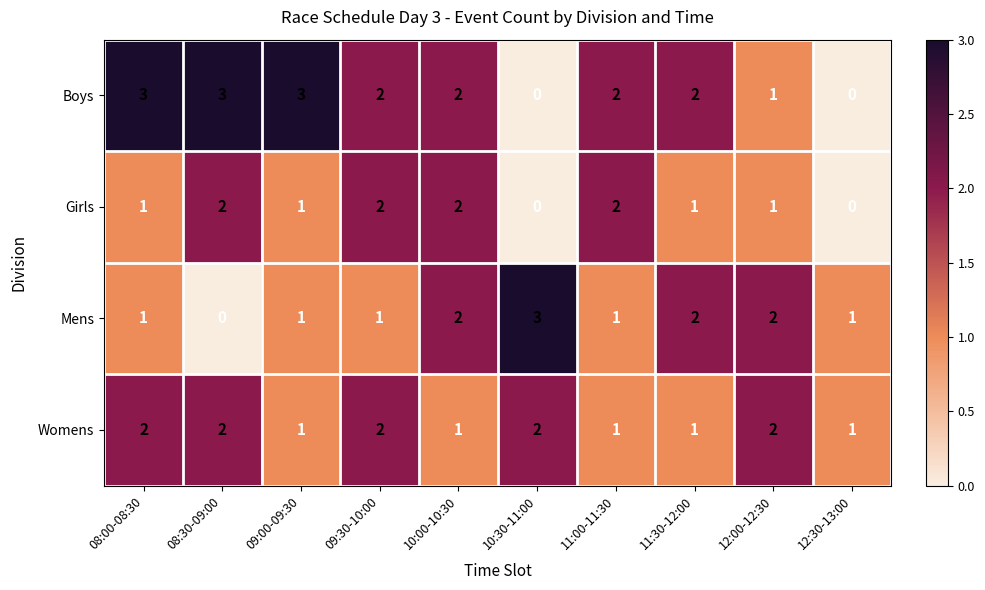

The value of Boys at 10:00-10:30 is 3. True or false?

False